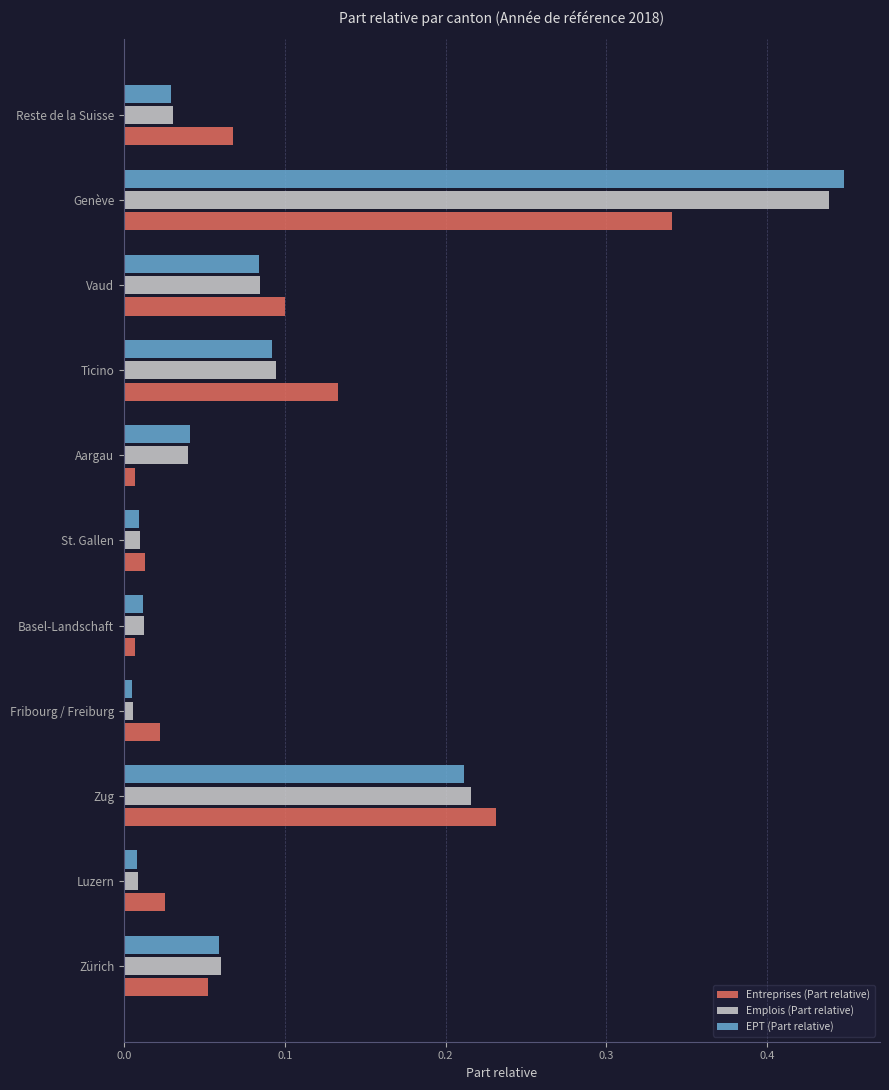

Is the value of Entreprises (Part relative) at Ticino greater than the value of EPT (Part relative) at Zug?

No